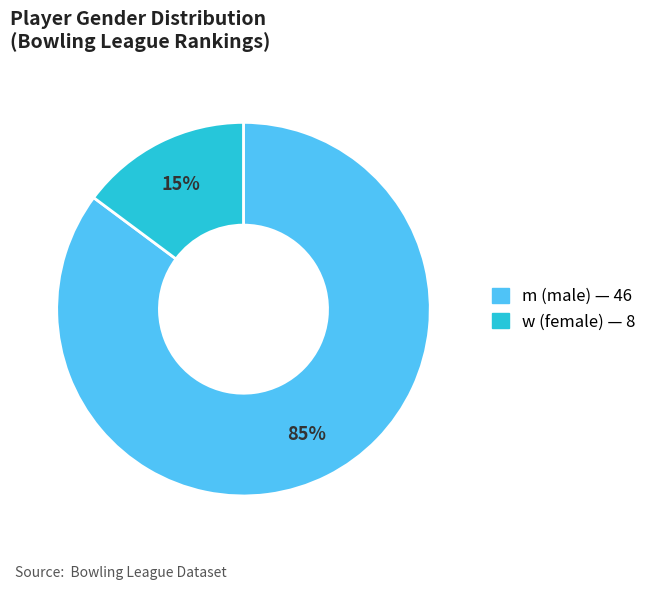

To the nearest percent, what percentage of the pie is m?

85%